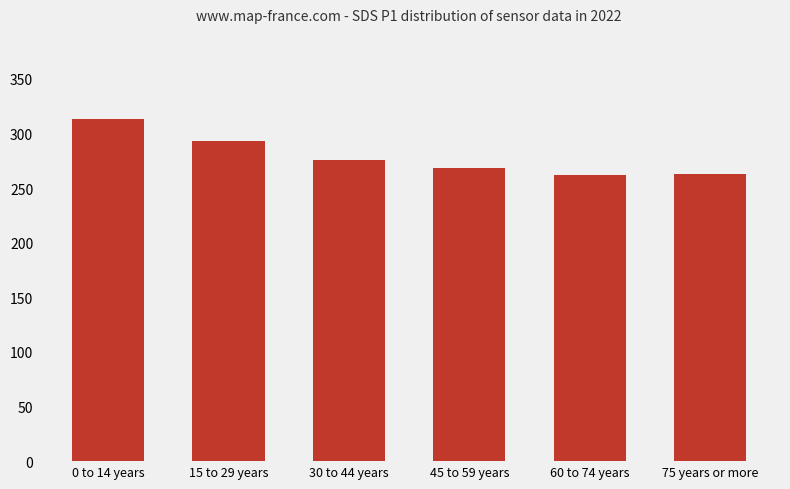

What is the smallest value displayed?

262